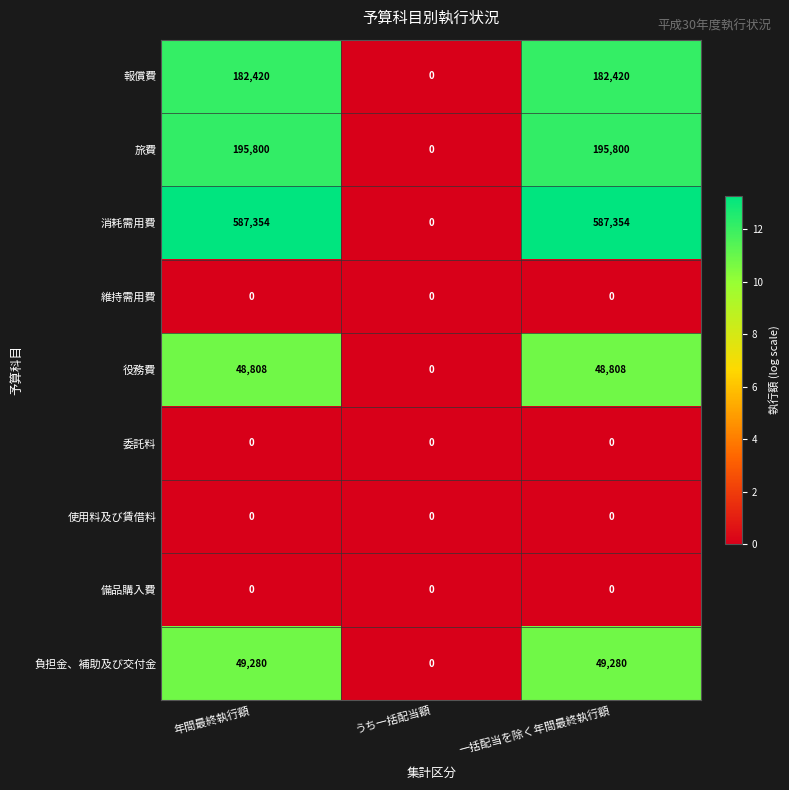

What is the average value of the 旅費 series?

130533